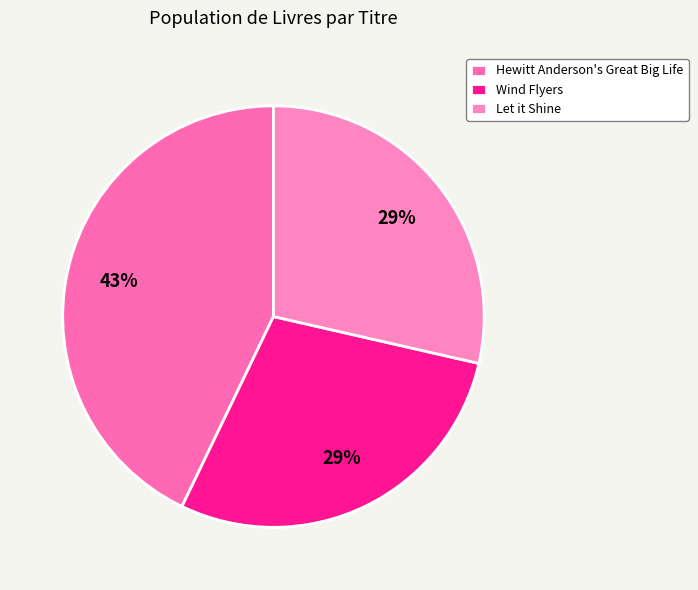

True or false: Hewitt Anderson's Great Big Life accounts for 33% of the total.

False